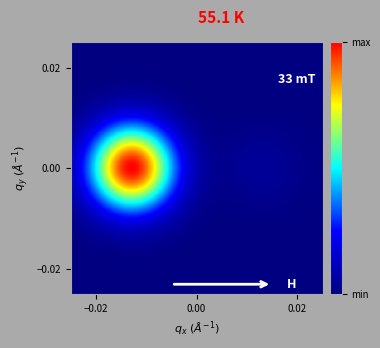

At how many categories does at least one series exceed 0?

2